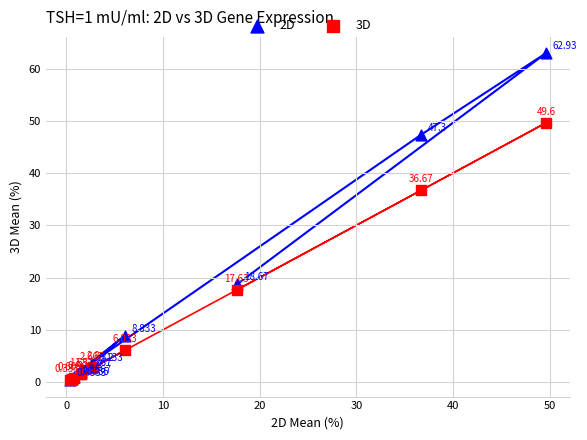

Which series contains the lowest Y value?

3D